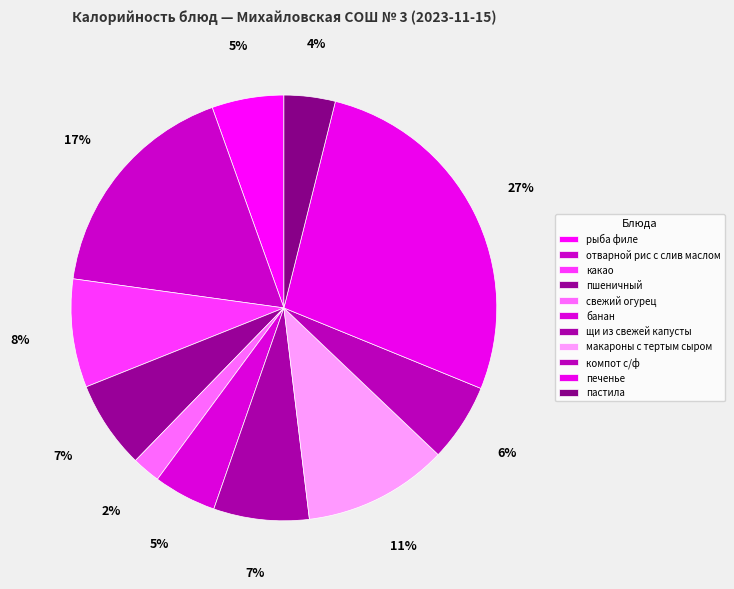

How much of the chart is everything except пшеничный?

93.3%